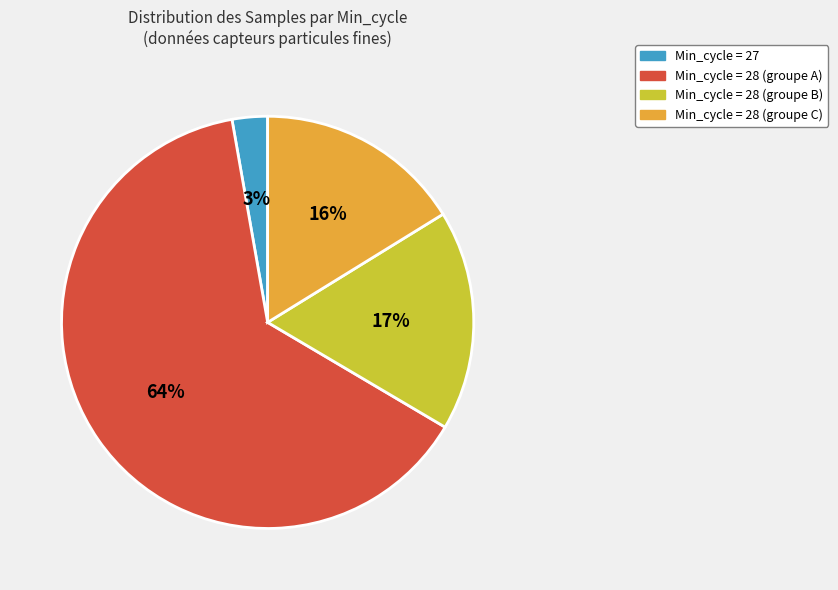

Is there a majority slice in this chart?

Yes